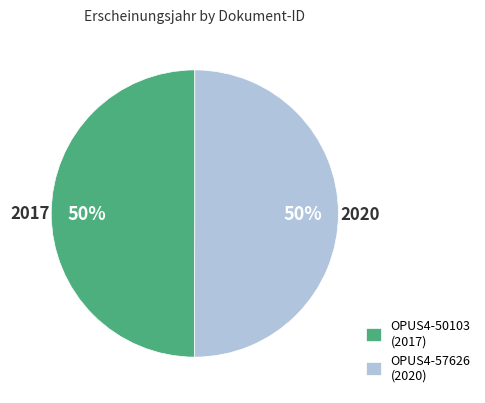

Combined, do OPUS4-50103 (2017) and OPUS4-57626 (2020) account for over 50%?

Yes